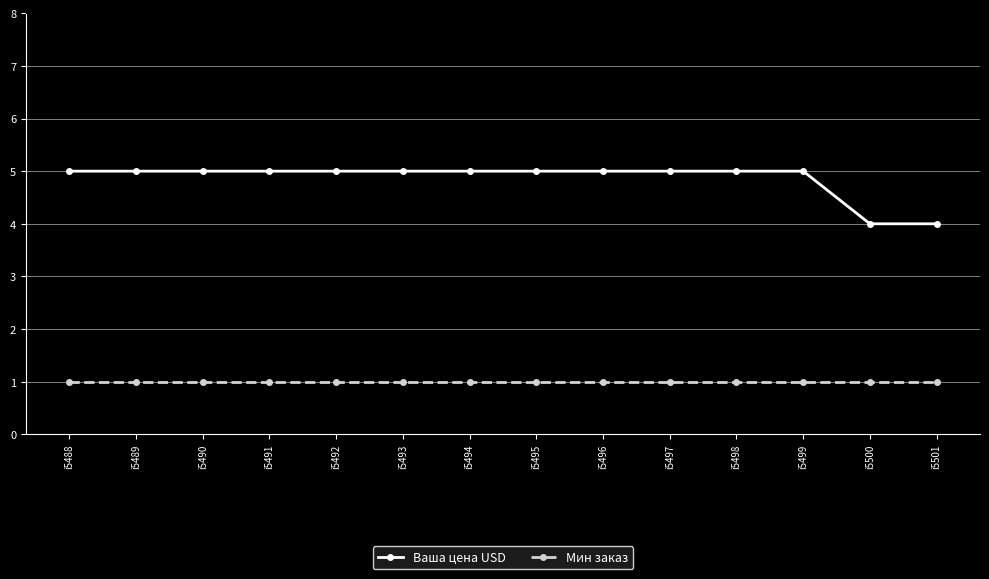

Which series has the largest total across all categories?

Ваша цена USD